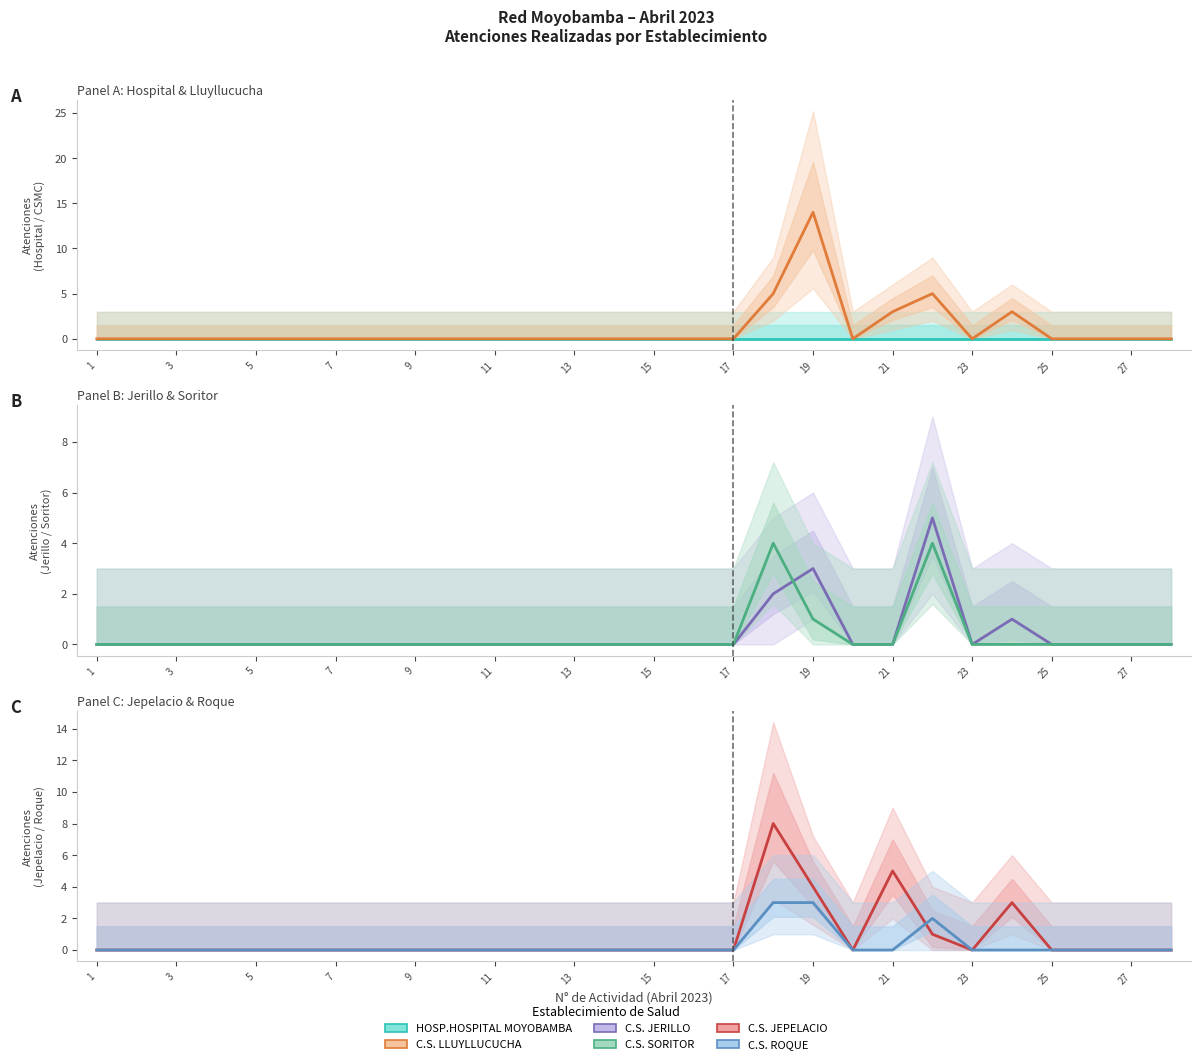

True or false: C.S. ROQUE and C.S. LLUYLLUCUCHA cross at least once.

False